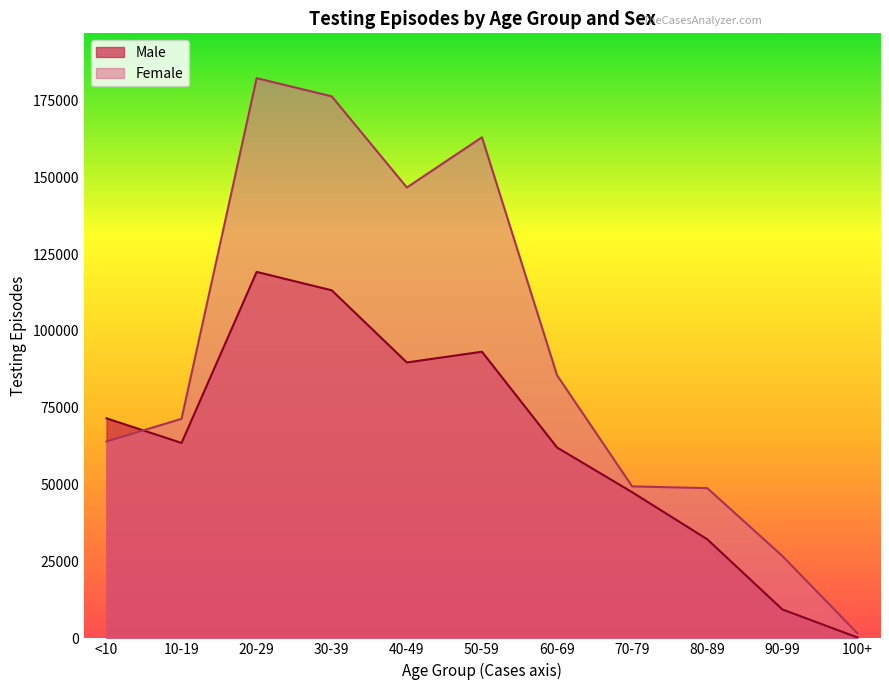

What is the change in value from 40-49 to 90-99?

-119857